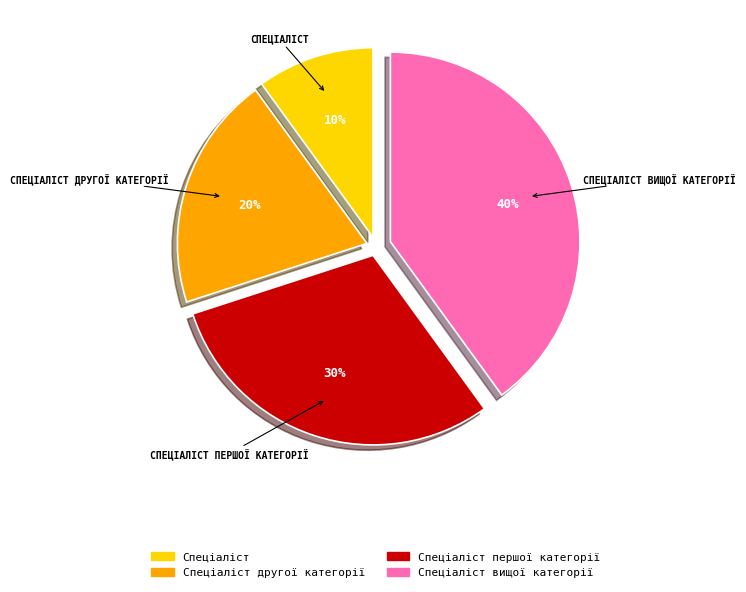

Approximately how many times larger is the value at Спеціаліст вищої категорії compared to Спеціаліст другої категорії?

2.0